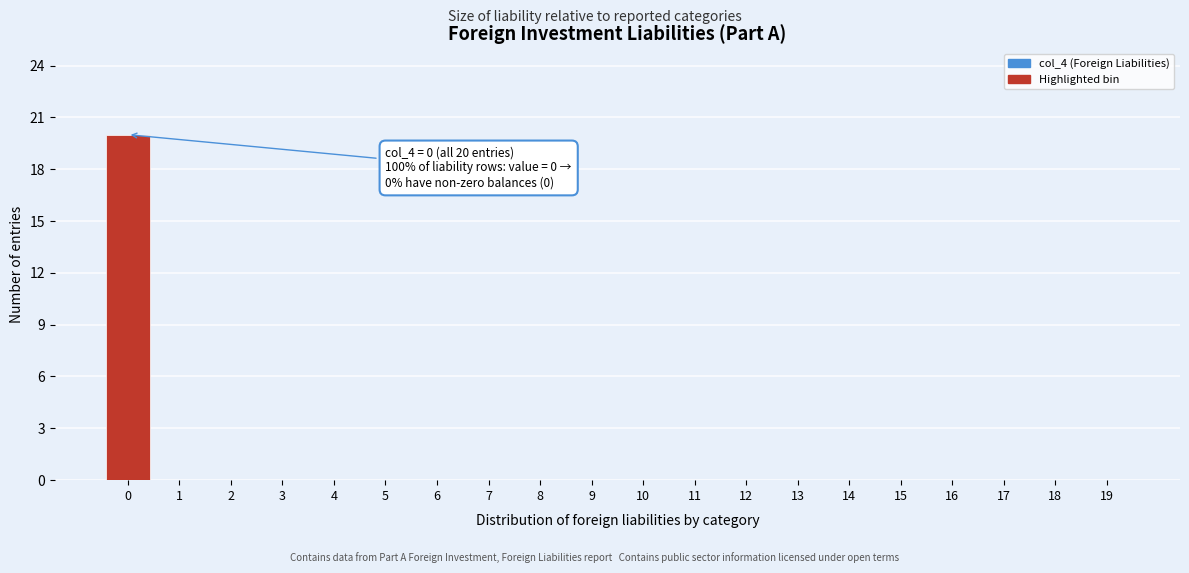

Reading left to right, what are all the values shown in this chart?

0=20	1=0	2=0	3=0	4=0	5=0	6=0	7=0	8=0	9=0	10=0	11=0	12=0	13=0	14=0	15=0	16=0	17=0	18=0	19=0